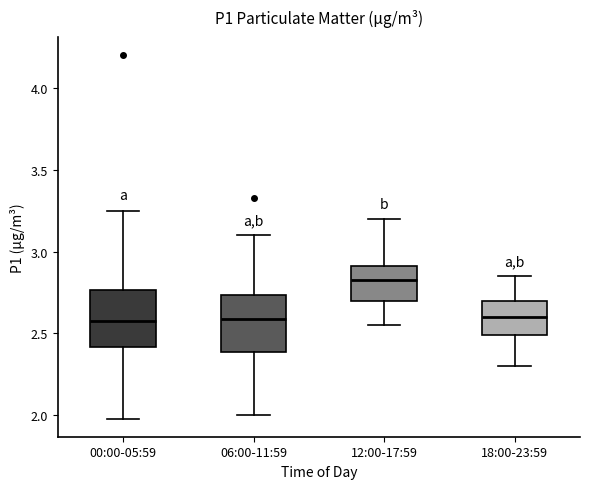

Reading left to right, transcribe this box plot: for each box, give where its median line is, the range the box spans, and where its two whiskers end, as read against the y-axis. The values are not printed on the chart, so give them approximately, as read against the axis.

00:00-05:59: median 2.60, box 2.40 to 2.75, whiskers 2.00 to 3.25
06:00-11:59: median 2.60, box 2.40 to 2.75, whiskers 2.00 to 3.10
12:00-17:59: median 2.85, box 2.70 to 2.90, whiskers 2.55 to 3.20
18:00-23:59: median 2.60, box 2.50 to 2.70, whiskers 2.30 to 2.85